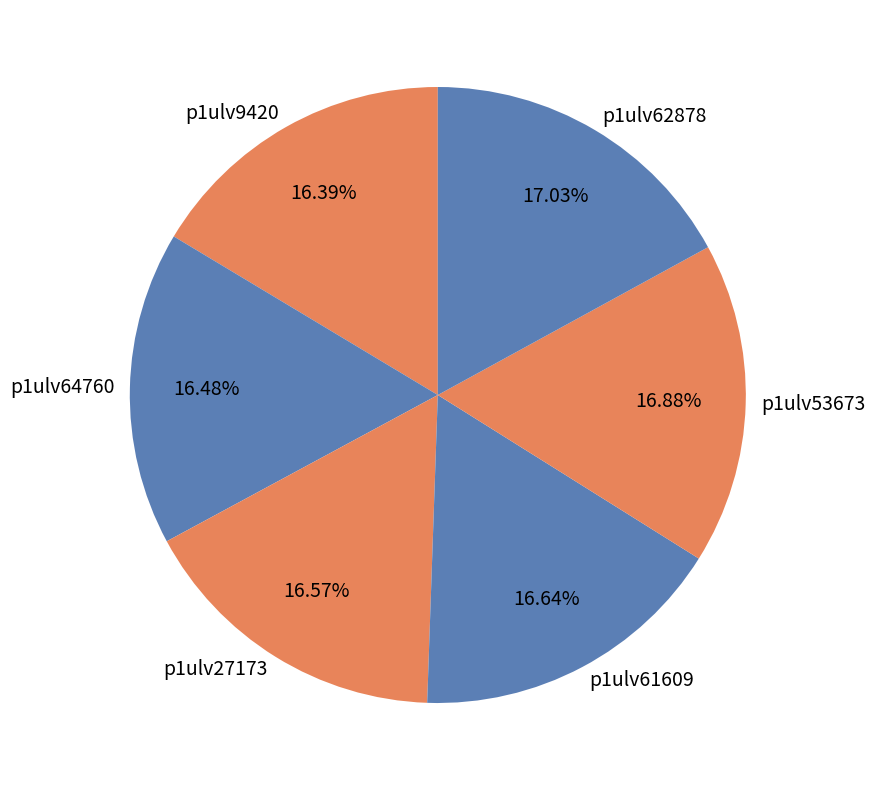

How many slices are in this pie chart?

6